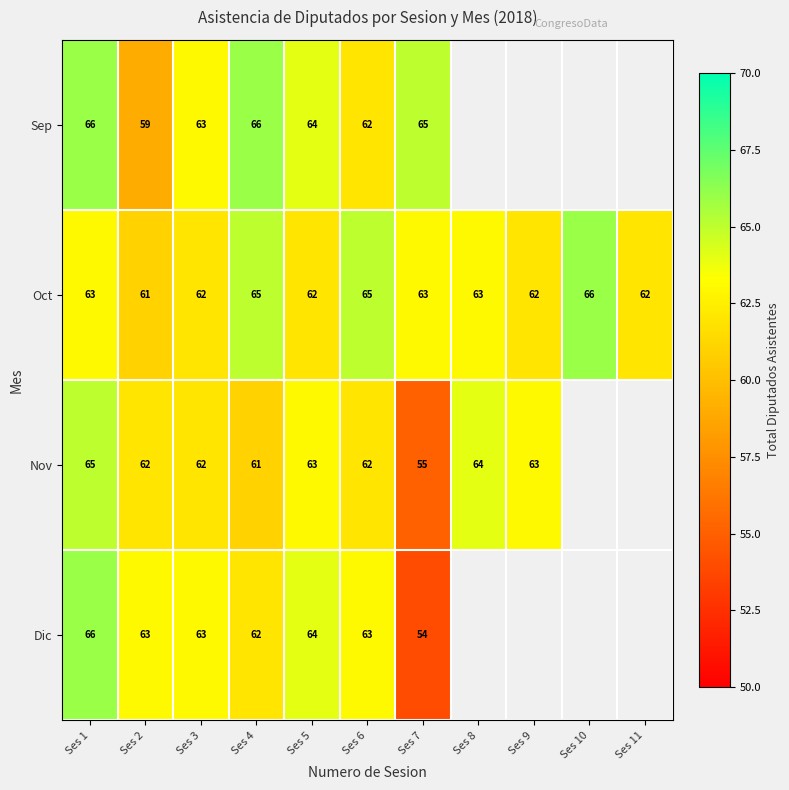

At how many categories does at least one series exceed 62?

10